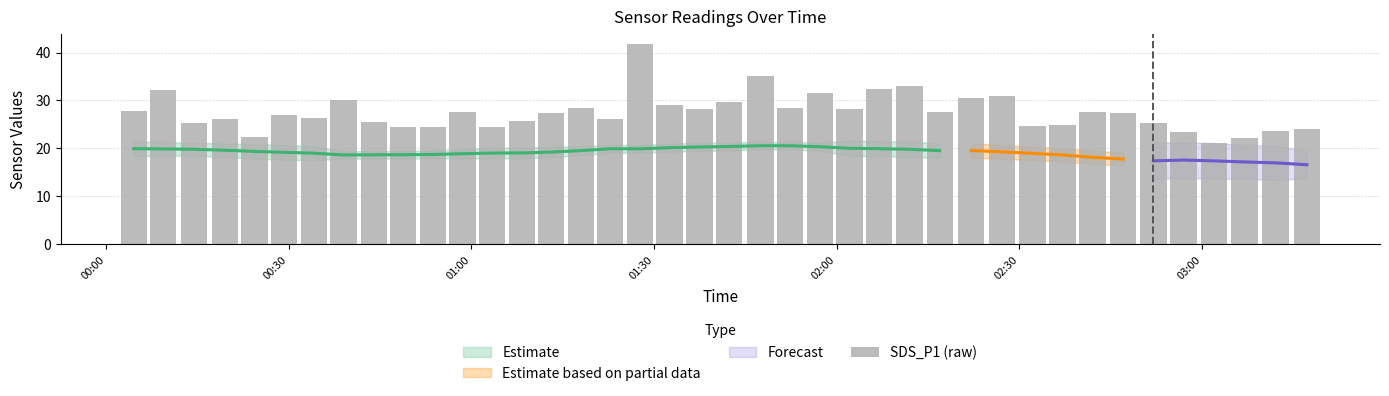

Is it true that the value at 17 is 23.4?

False